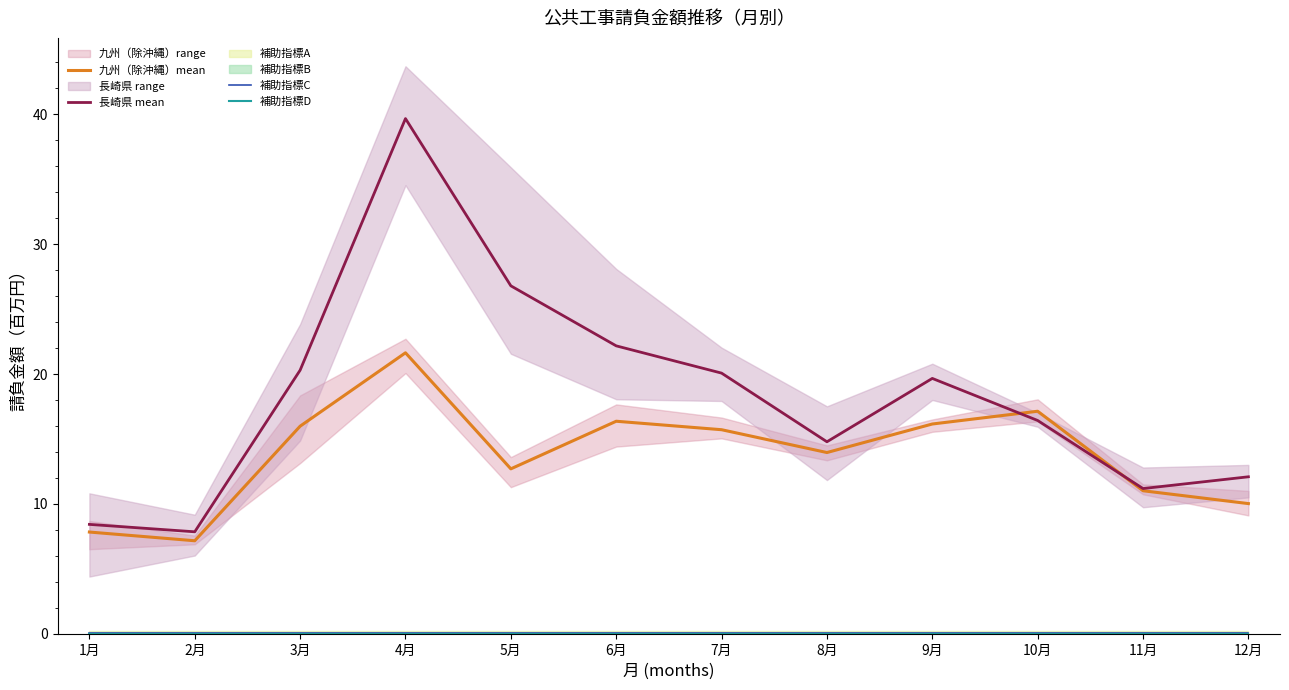

What is the maximum value for 九州（除沖縄）mean?

21.6